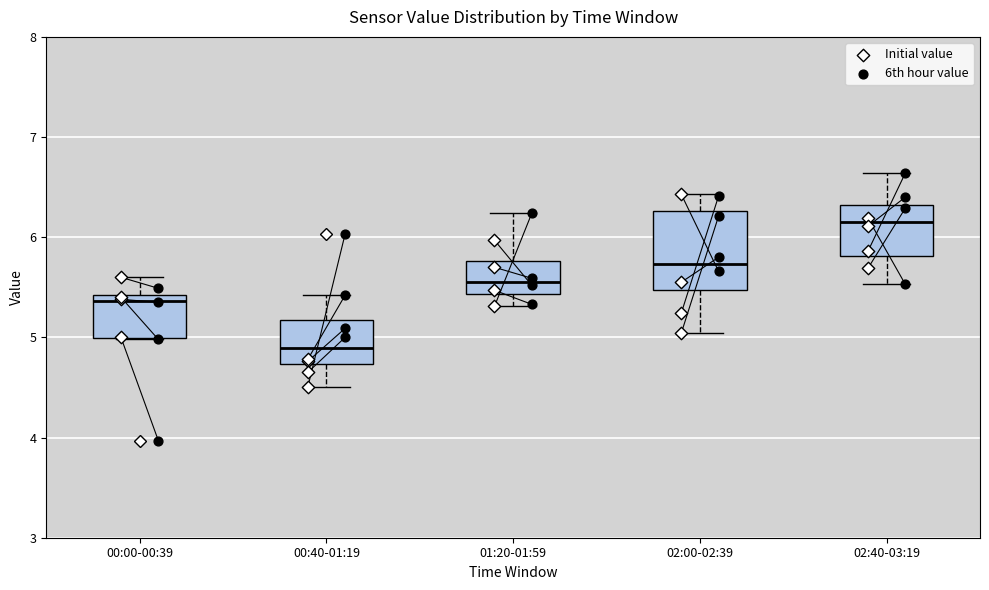

Which box is the tallest, from its lower edge to its upper edge?

02:00-02:39